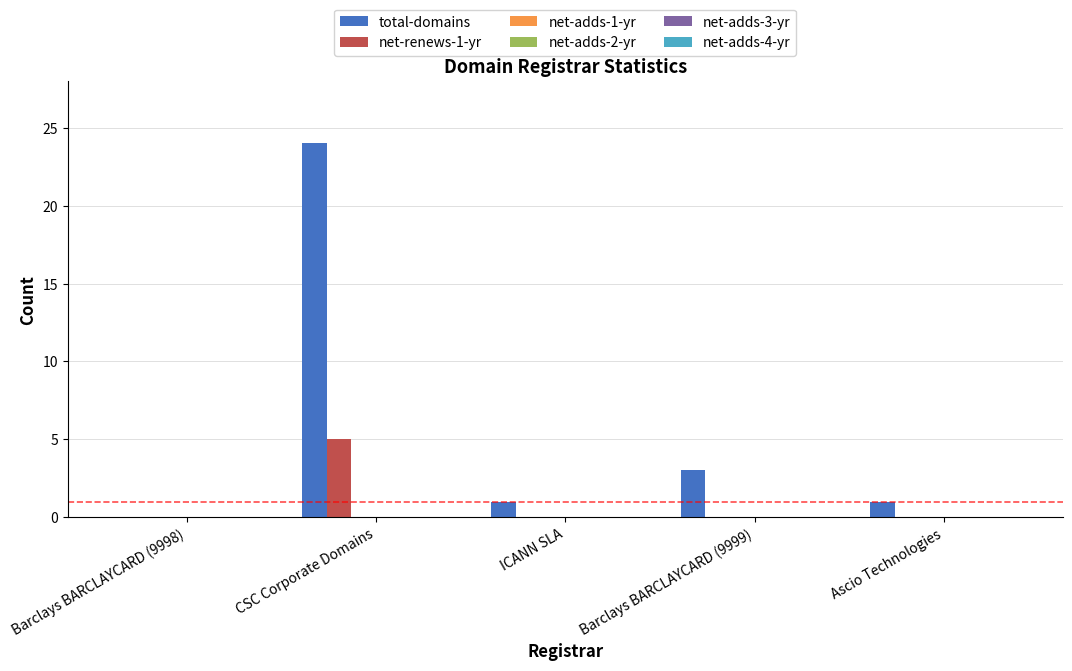

What is the highest value of the total-domains series?

24